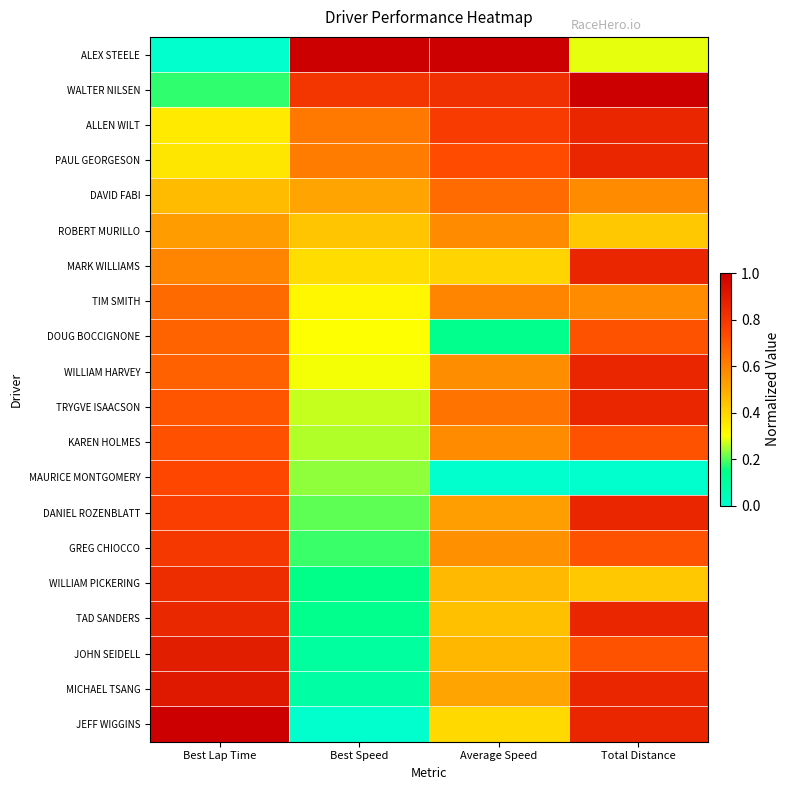

Between Total Distance and Best Lap Time, which is larger?

Total Distance